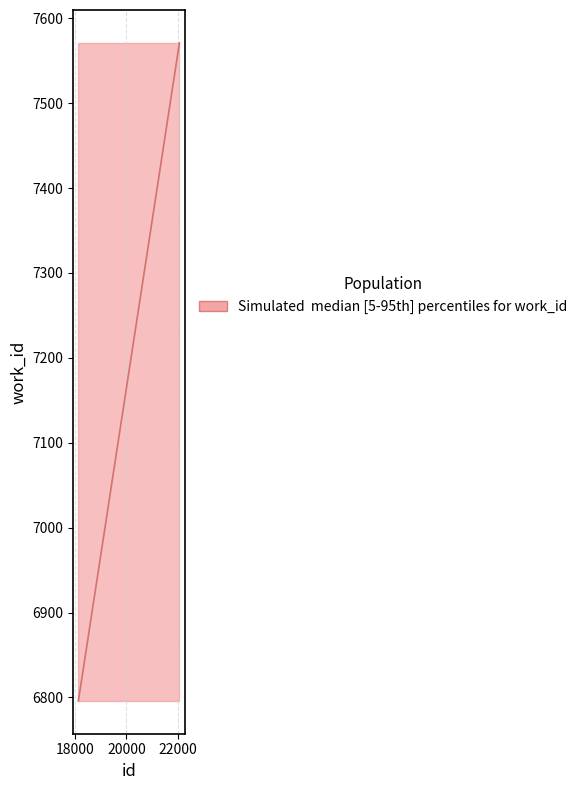

What is the difference between the maximum and minimum values?

775